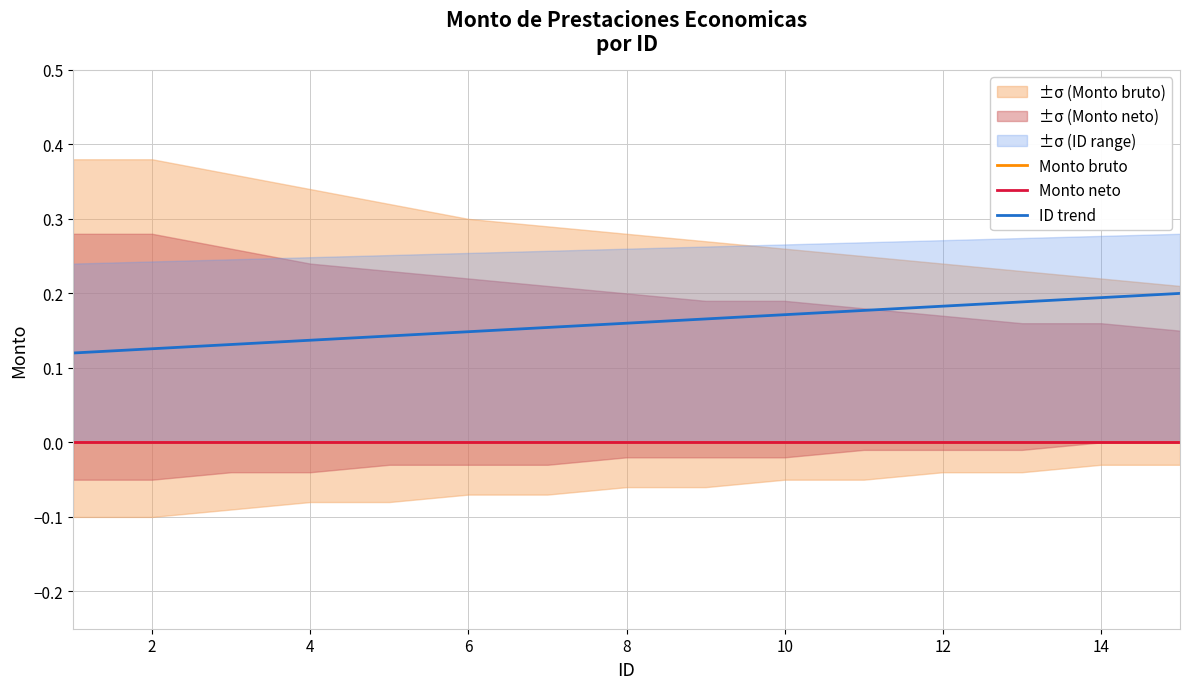

Which series has the largest total across all categories?

ID trend